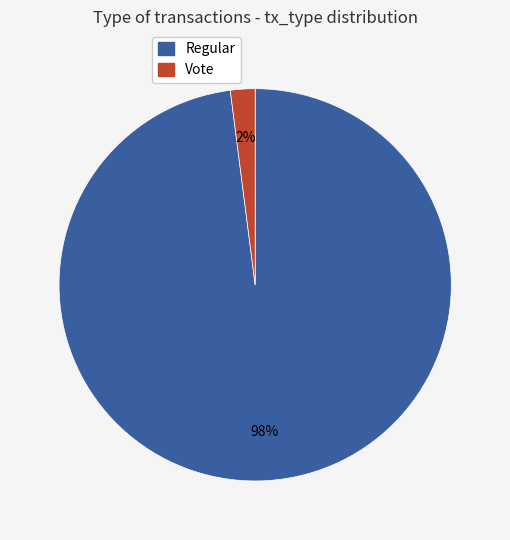

How many slices are in this pie chart?

2